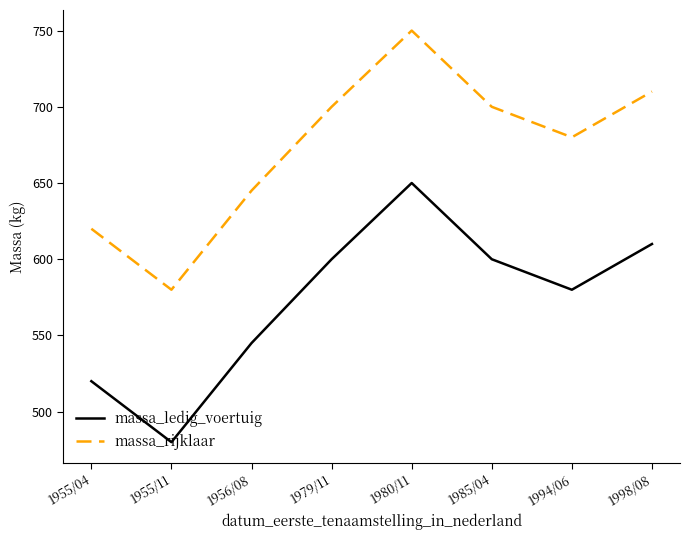

What is the difference between the maximum and second lowest values in the massa_ledig_voertuig series?

130